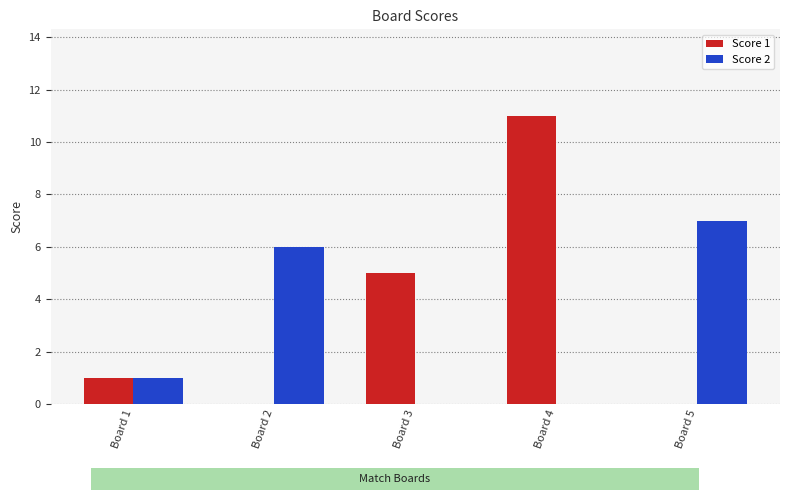

What is the difference between the Score 1 values at Board 5 and Board 4?

11